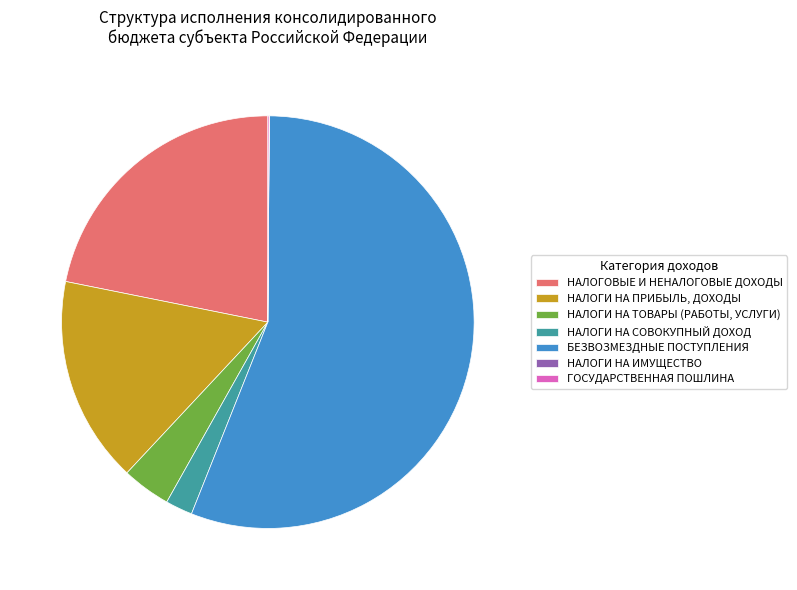

Between НАЛОГОВЫЕ И НЕНАЛОГОВЫЕ ДОХОДЫ and БЕЗВОЗМЕЗДНЫЕ ПОСТУПЛЕНИЯ, which is larger?

БЕЗВОЗМЕЗДНЫЕ ПОСТУПЛЕНИЯ